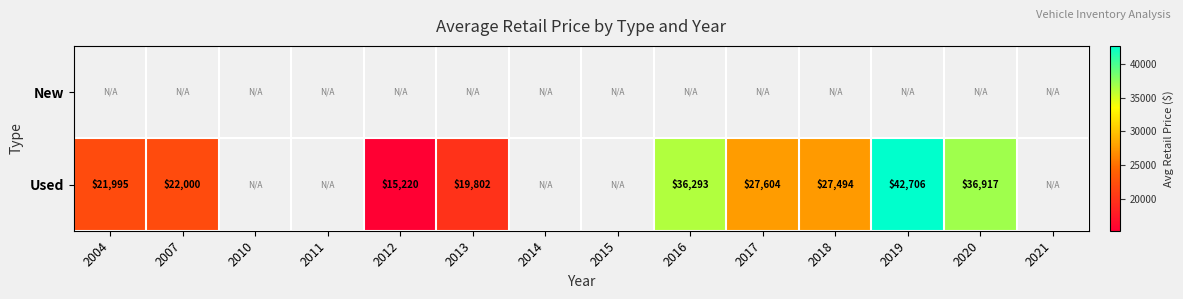

Is it true that Used equals 56511 at 2019?

False